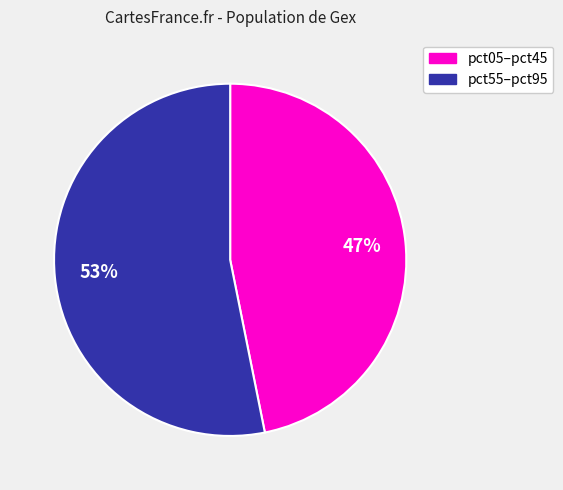

To the nearest percent, what is the average slice percentage?

50%